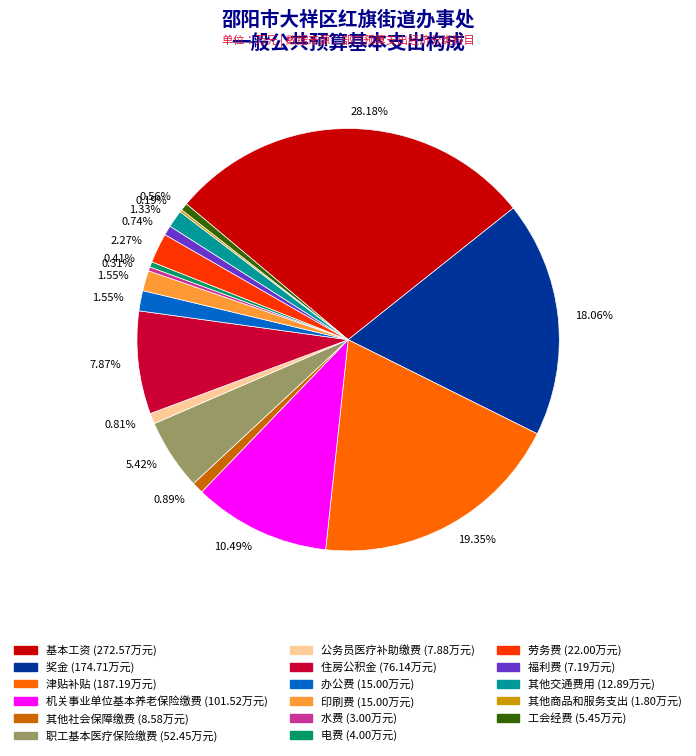

Does any single category account for the majority?

No